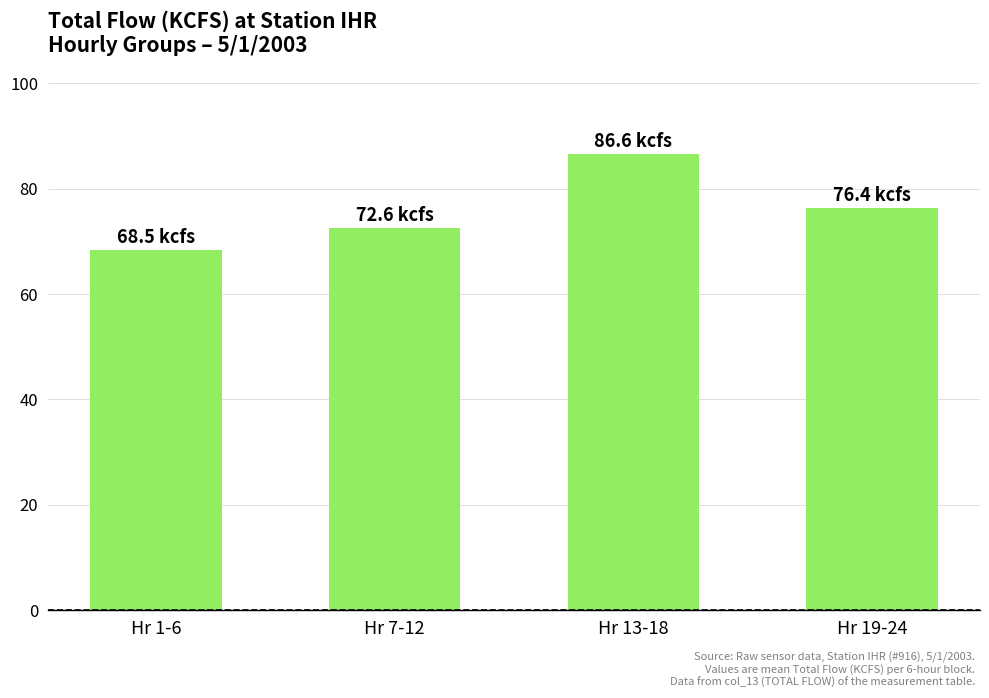

Rank the categories by value from lowest to highest.

Hr 1-6, Hr 7-12, Hr 19-24, Hr 13-18